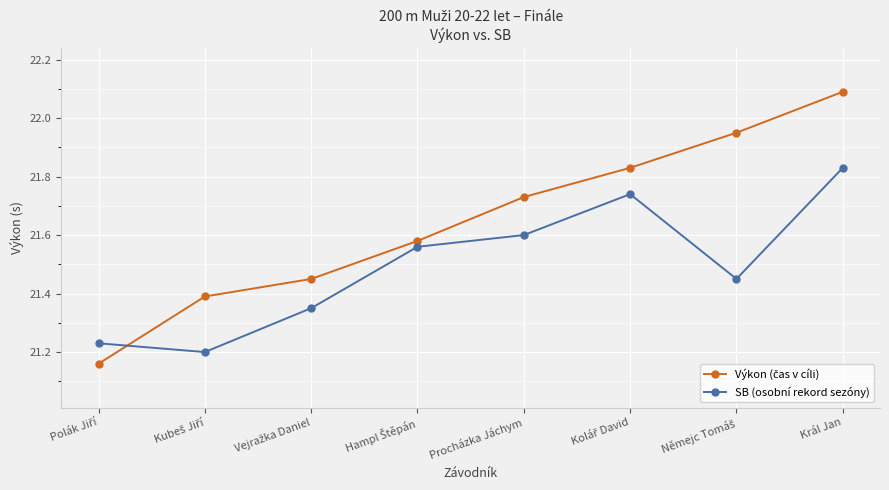

At how many categories does at least one series exceed 21?

8